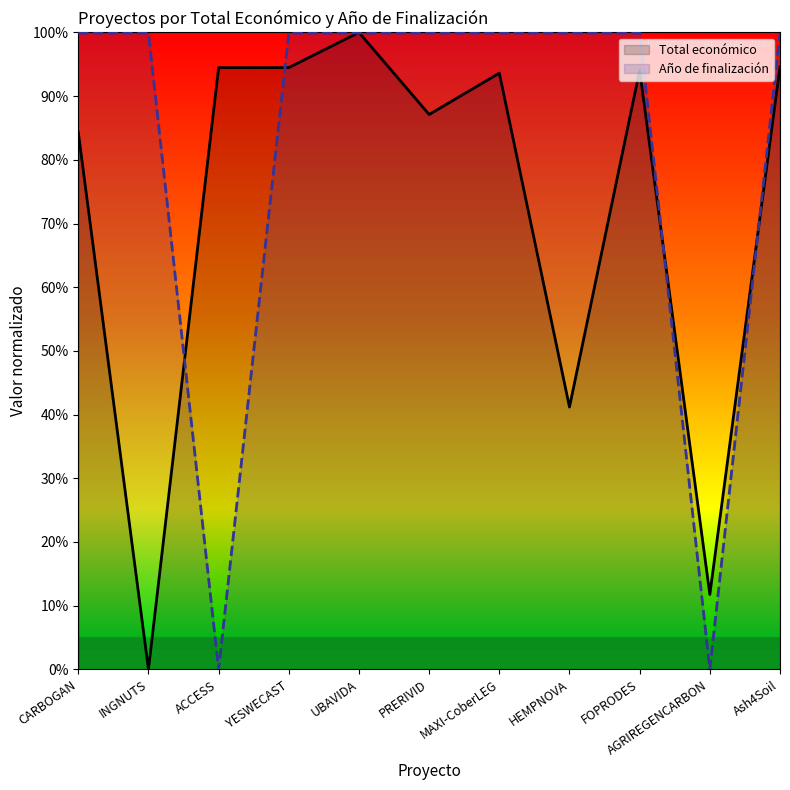

Reading right to left, list all the values displayed in this chart.

Total económico: Ash4Soil=0.9	AGRIREGENCARBON=0.1	FOPRODES=0.9	HEMPNOVA=0.4	MAXI-CoberLEG=0.9	PRERIVID=0.9	UBAVIDA=1.0	YESWECAST=0.9	ACCESS=0.9	INGNUTS=0.0	CARBOGAN=0.8
Año de finalización: Ash4Soil=1.0	AGRIREGENCARBON=0.0	FOPRODES=1.0	HEMPNOVA=1.0	MAXI-CoberLEG=1.0	PRERIVID=1.0	UBAVIDA=1.0	YESWECAST=1.0	ACCESS=0.0	INGNUTS=1.0	CARBOGAN=1.0